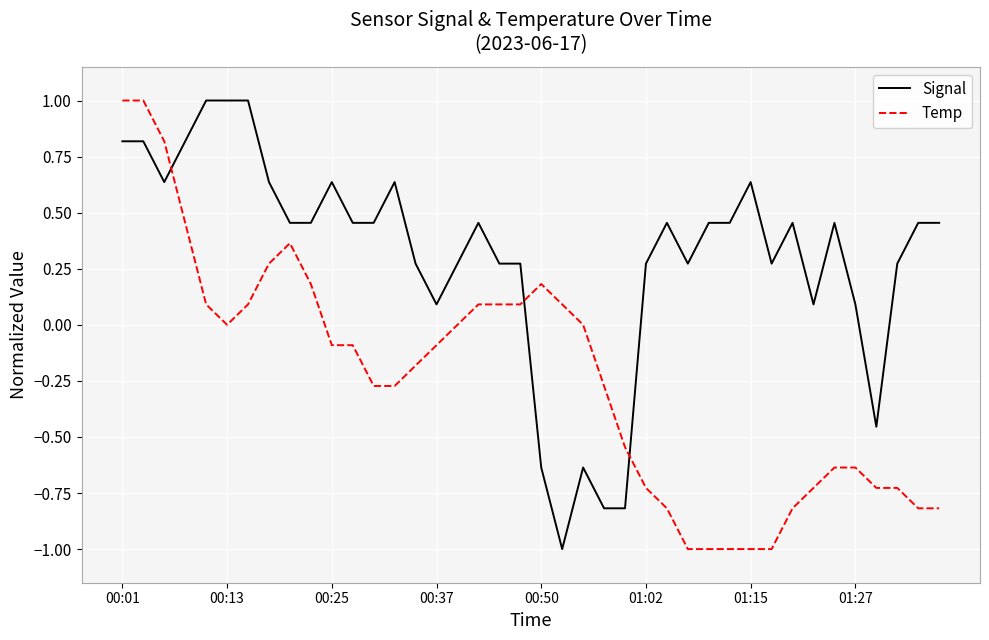

What is the highest value of the Signal series?

1.0